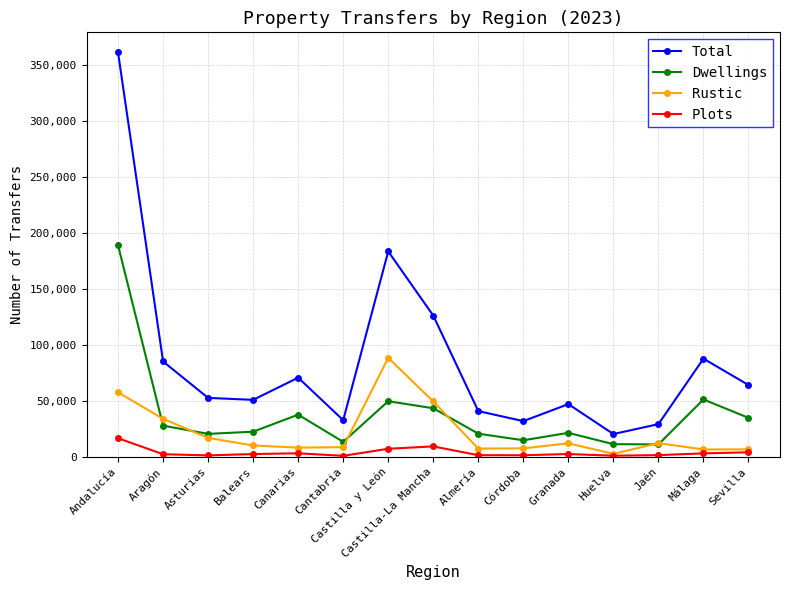

At which label does Plots reach its peak?

Andalucía